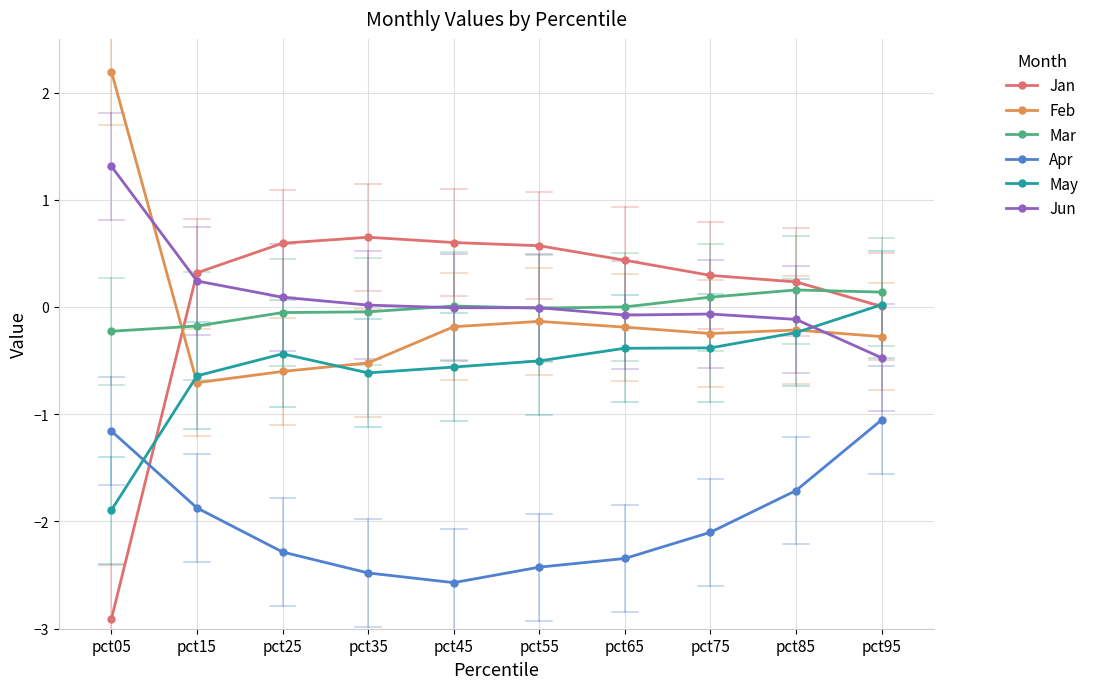

Which category has the highest value in the Jun series?

pct05